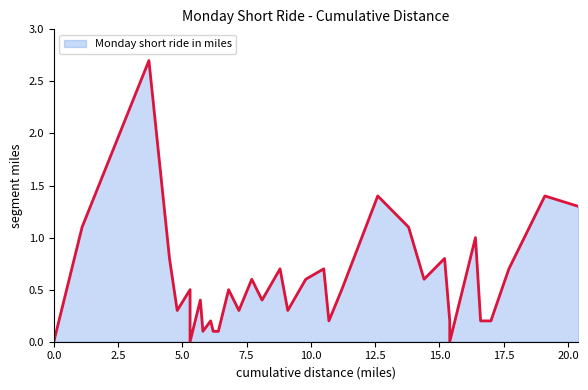

List the labels in order of value, largest first.

3.7, 12.6, 19.1, 20.4, 1.1, 13.8, 16.4, 4.5, 15.2, 8.8, 10.5, 17.7, 7.7, 9.8, 14.4, 5.3, 6.8, 11.2, 5.7, 8.1, 4.8, 7.2, 9.1, 6.1, 10.7, 15.4, 16.6, 16.9, 17.0, 5.8, 6.2, 6.2, 6.3, 6.4, 0.0, 5.3, 15.4